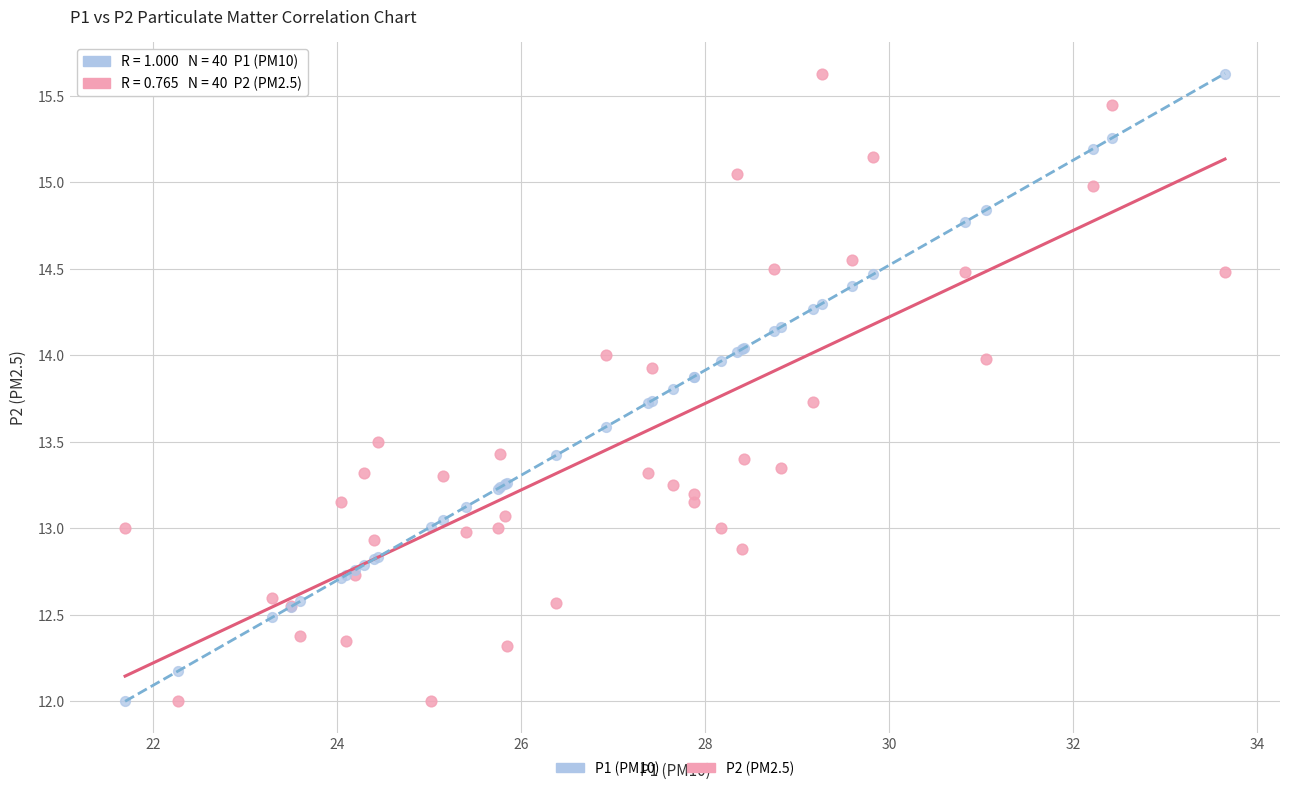

What is the X range (max minus min) for the scatter plot?

11.9